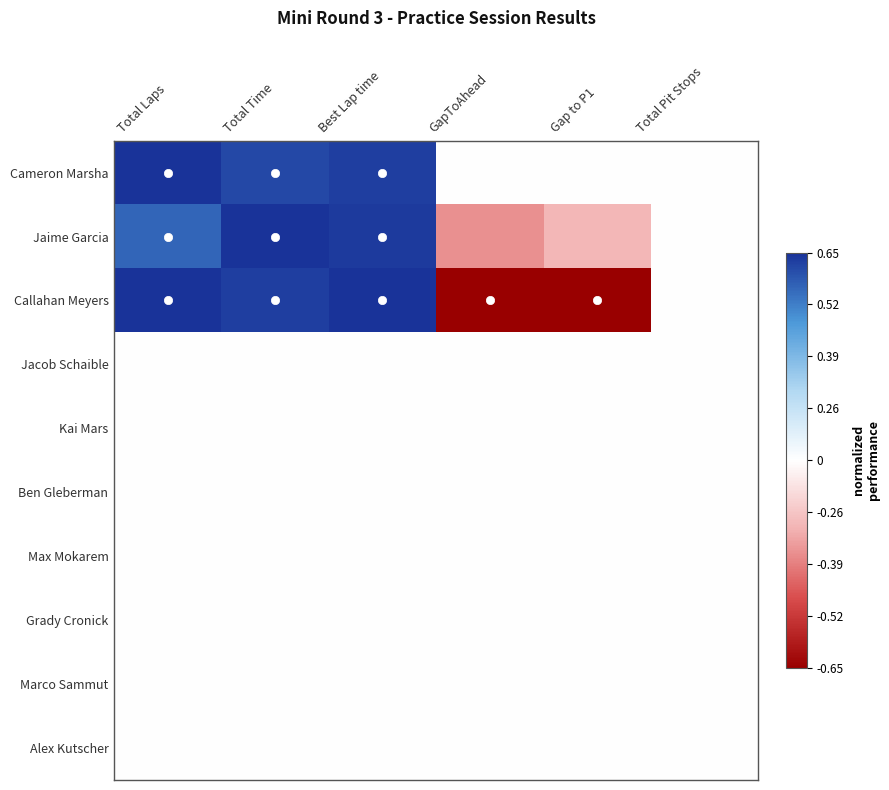

Reading left to right, transcribe all the data shown in this chart.

Cameron Marsha: Total Laps=1.0	Total Time=0.9	Best Lap time=1.0	GapToAhead=-0.0	Gap to P1=-0.0	Total Pit Stops=0.0
Jaime Garcia: Total Laps=0.8	Total Time=1.0	Best Lap time=1.0	GapToAhead=-0.4	Gap to P1=-0.3	Total Pit Stops=0.0
Callahan Meyers: Total Laps=1.0	Total Time=1.0	Best Lap time=1.0	GapToAhead=-1.0	Gap to P1=-1.0	Total Pit Stops=0.0
Jacob Schaible: Total Laps=0.0	Total Time=0.0	Best Lap time=0.0	GapToAhead=-0.0	Gap to P1=-0.0	Total Pit Stops=0.0
Kai Mars: Total Laps=0.0	Total Time=0.0	Best Lap time=0.0	GapToAhead=-0.0	Gap to P1=-0.0	Total Pit Stops=0.0
Ben Gleberman: Total Laps=0.0	Total Time=0.0	Best Lap time=0.0	GapToAhead=-0.0	Gap to P1=-0.0	Total Pit Stops=0.0
Max Mokarem: Total Laps=0.0	Total Time=0.0	Best Lap time=0.0	GapToAhead=-0.0	Gap to P1=-0.0	Total Pit Stops=0.0
Grady Cronick: Total Laps=0.0	Total Time=0.0	Best Lap time=0.0	GapToAhead=-0.0	Gap to P1=-0.0	Total Pit Stops=0.0
Marco Sammut: Total Laps=0.0	Total Time=0.0	Best Lap time=0.0	GapToAhead=-0.0	Gap to P1=-0.0	Total Pit Stops=0.0
Alex Kutscher: Total Laps=0.0	Total Time=0.0	Best Lap time=0.0	GapToAhead=-0.0	Gap to P1=-0.0	Total Pit Stops=0.0